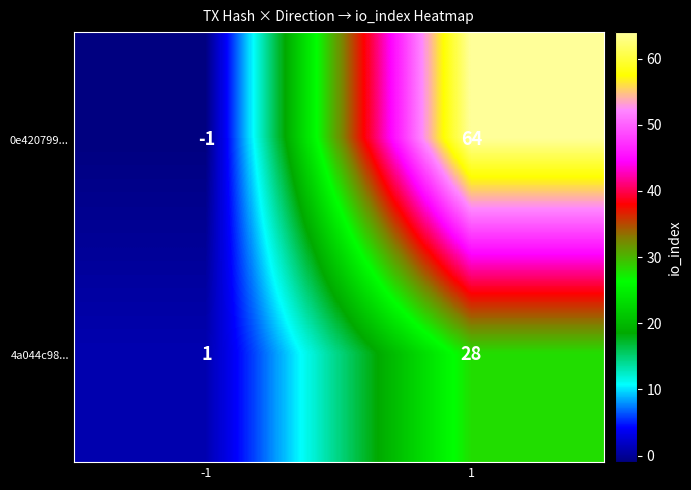

What is the total value across all series at 1?

92